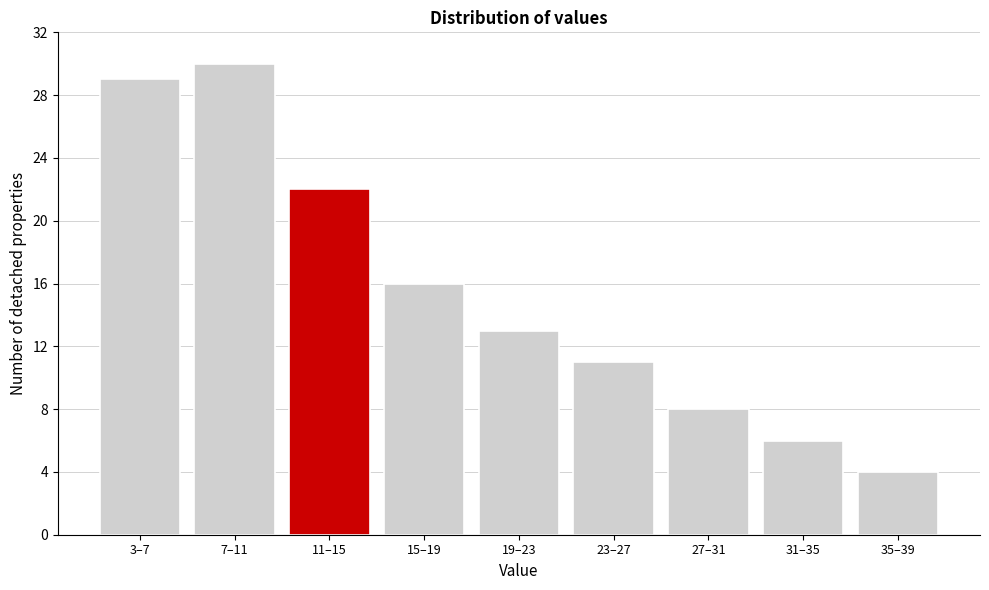

Reading left to right, what are all the values shown in this chart?

3–7=29	7–11=30	11–15=22	15–19=16	19–23=13	23–27=11	27–31=8	31–35=6	35–39=4